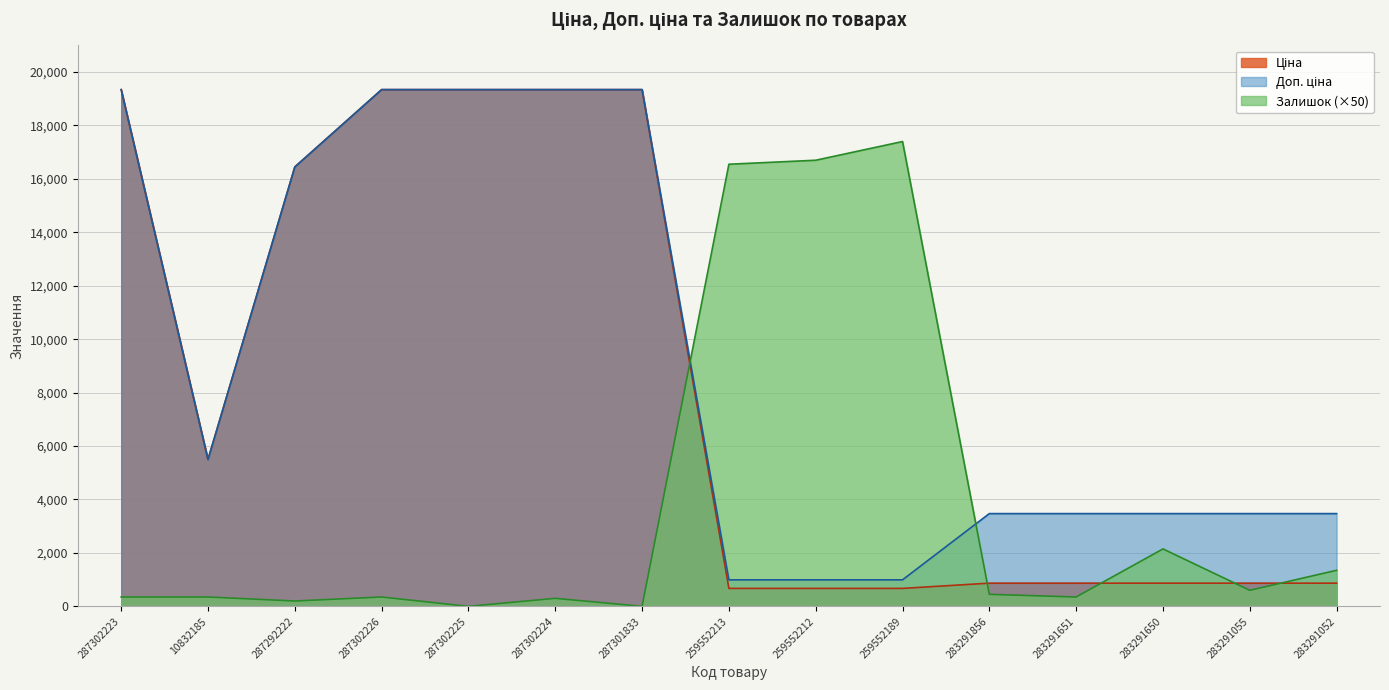

What is the highest value of the Залишок series?

17400.0